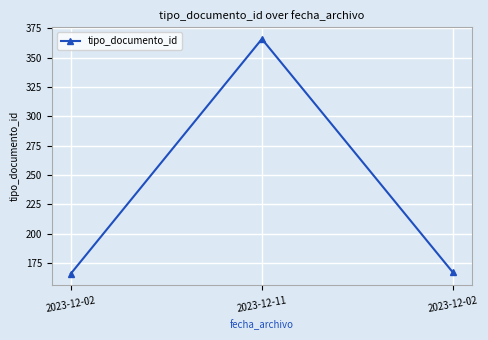

Reading right to left, extract all data points from this chart.

2023-12-02=167	2023-12-11=366	2023-12-02=166